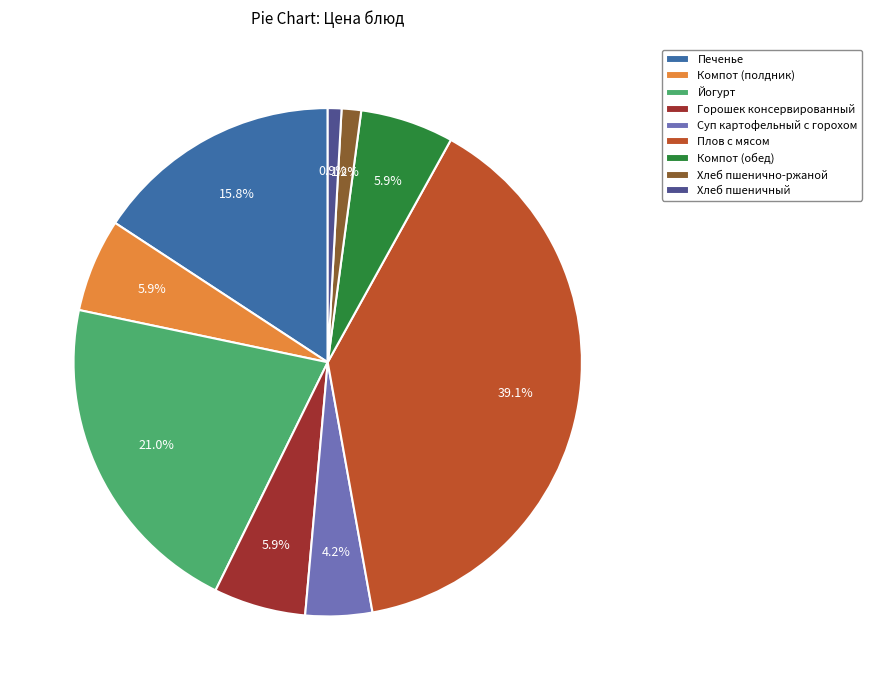

Is Печенье the majority of the pie?

No